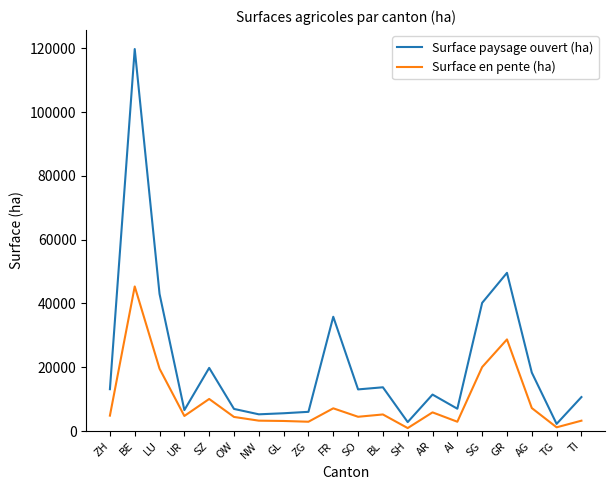

How many values in the Surface en pente (ha) series exceed 4823?

10